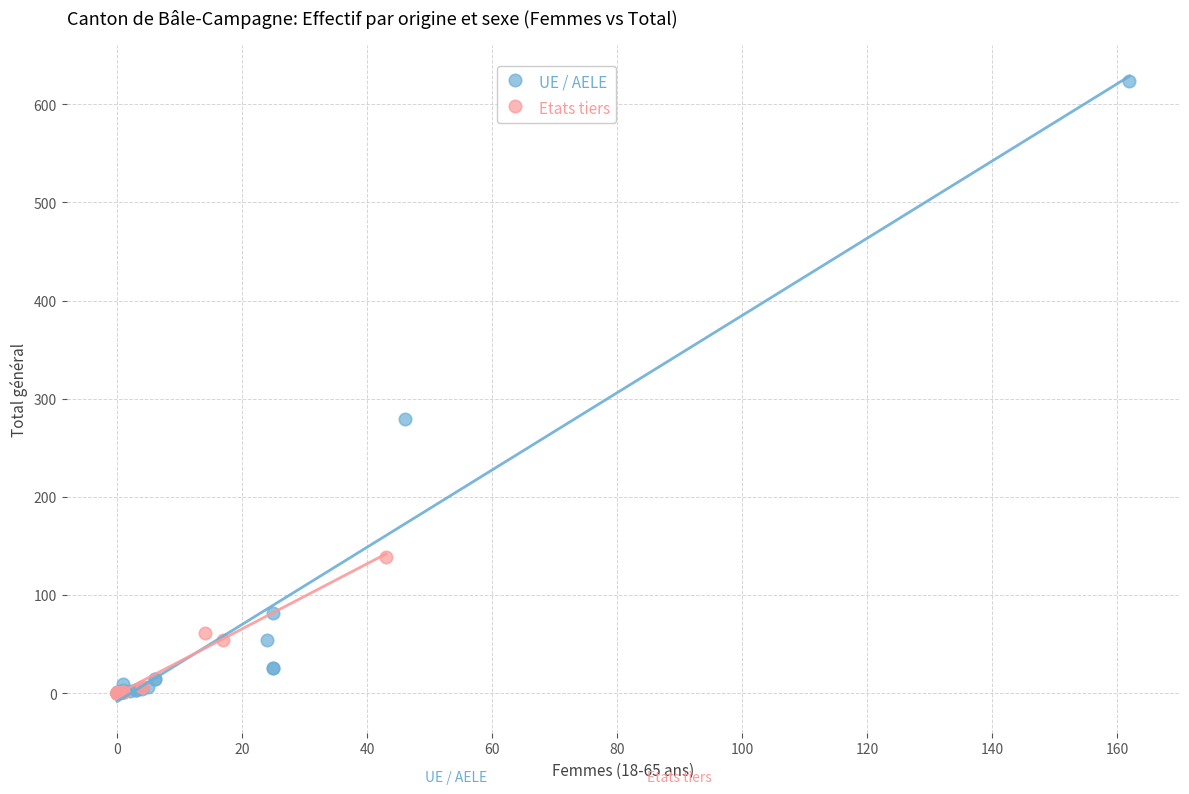

Which series reaches the maximum Y coordinate?

UE / AELE